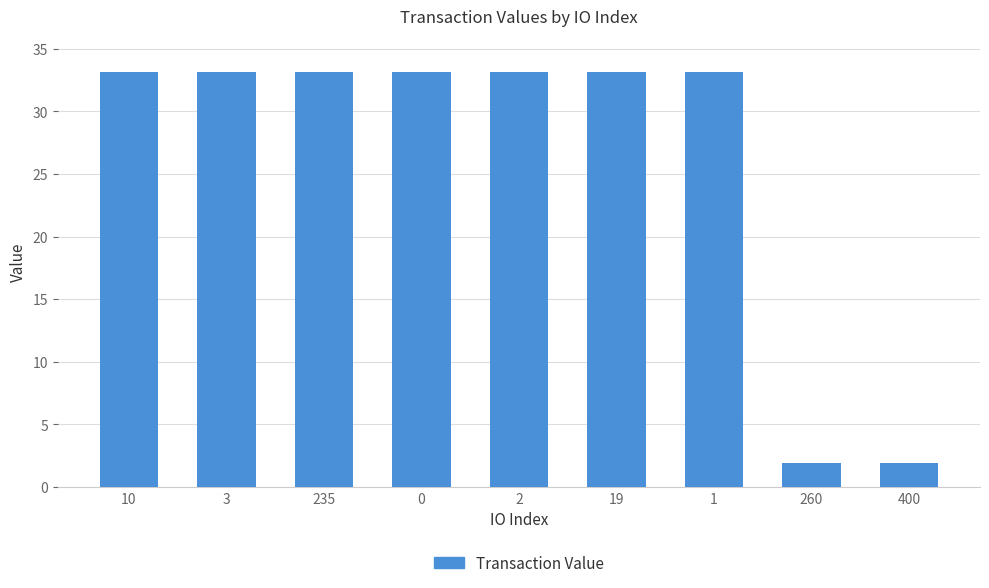

Reading left to right, what are all the values shown in this chart?

10=33.1	3=33.1	235=33.1	0=33.1	2=33.1	19=33.1	1=33.1	260=1.9	400=1.9